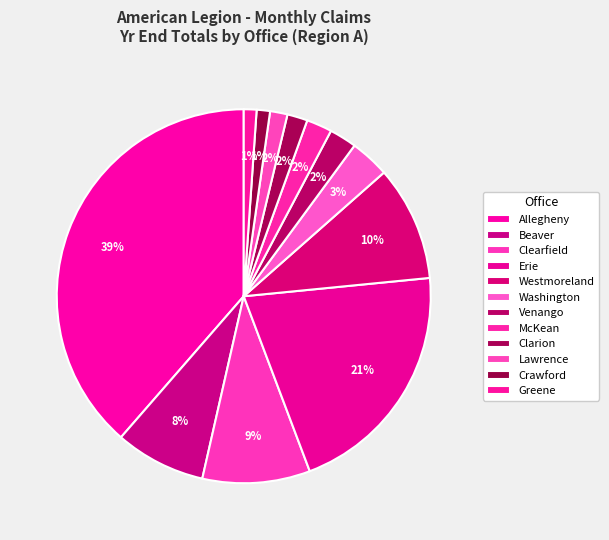

True or false: Washington accounts for 3% of the total.

True